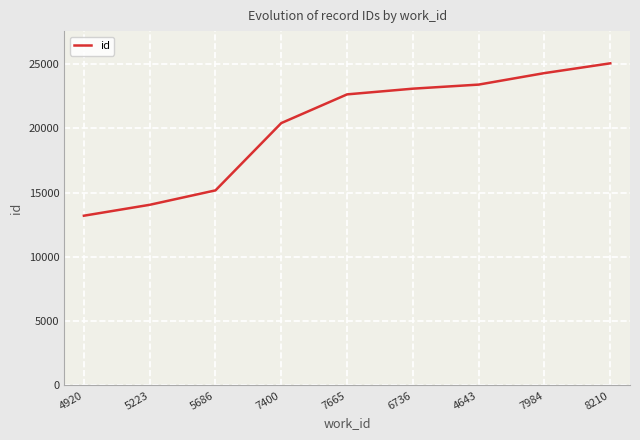

What is the ratio of the value at 8210 to the value at 7400?

1.2